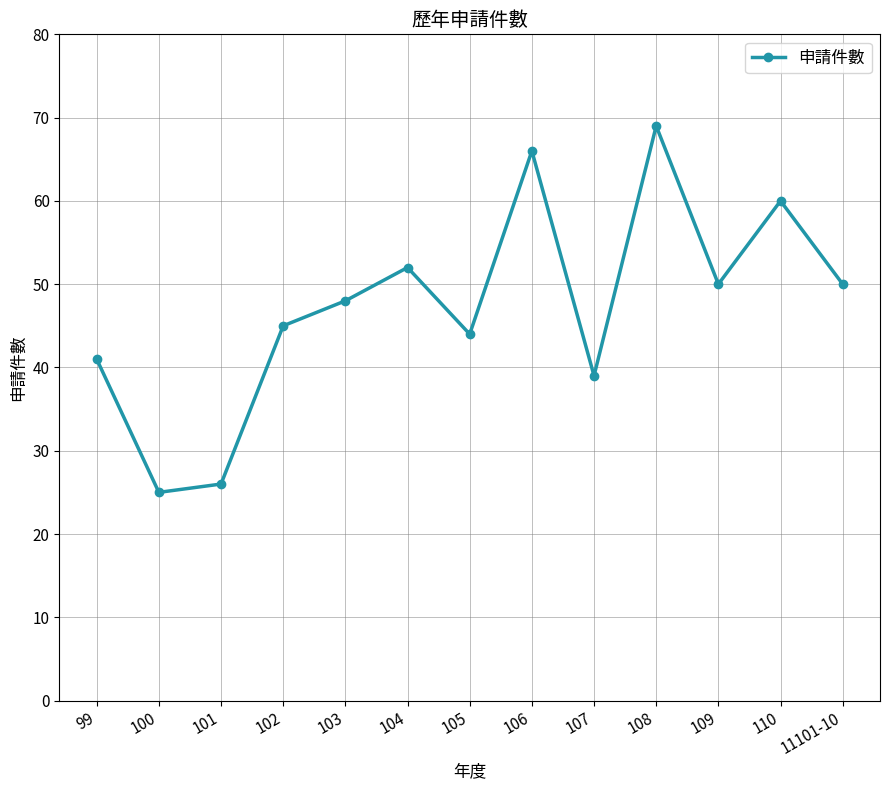

Is it true that the value at 110 is 60?

True